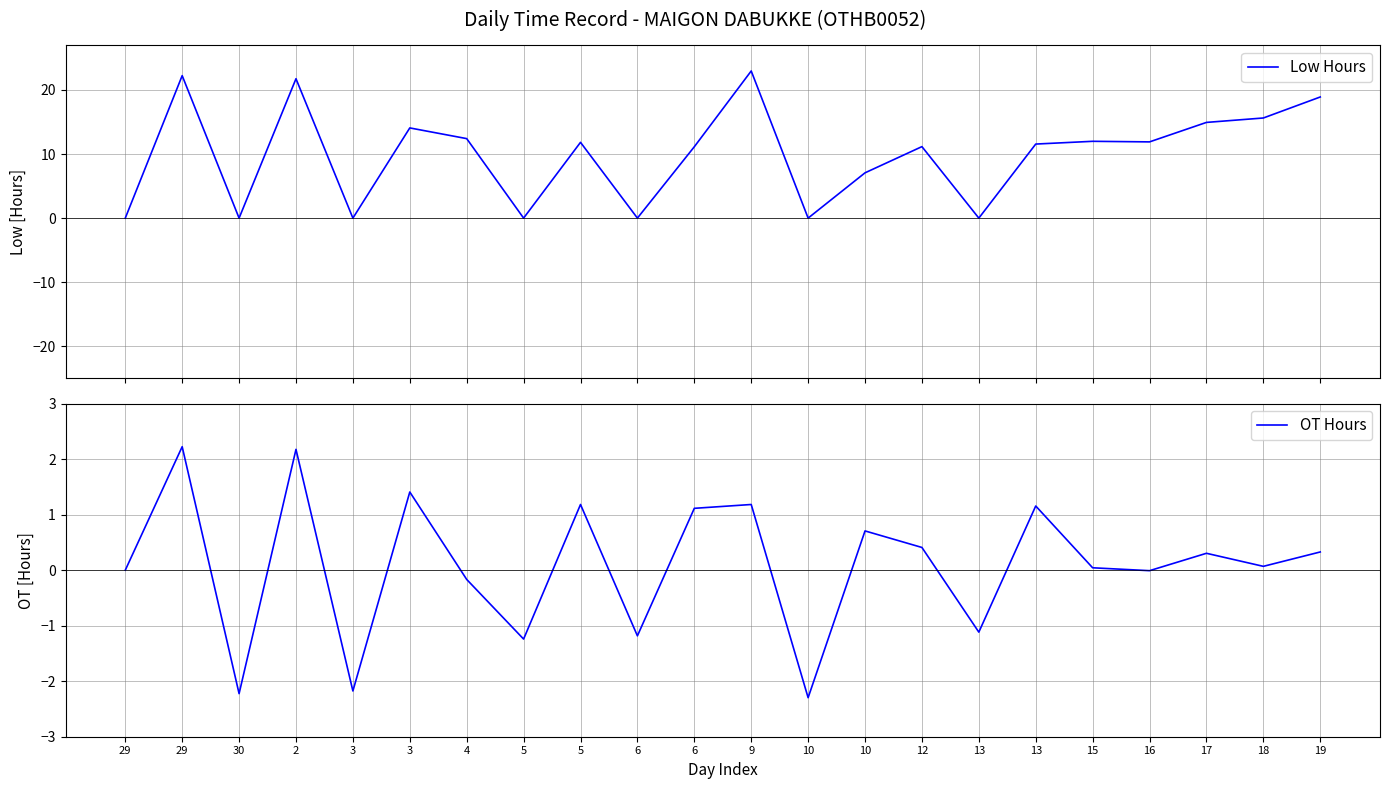

What is the spread (max minus min) of values at 10?

2.3